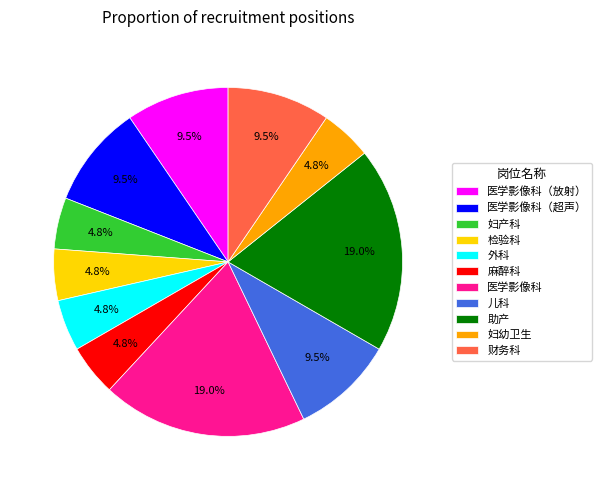

What is the ratio of the value at 助产 to the value at 麻醉科?

4.0